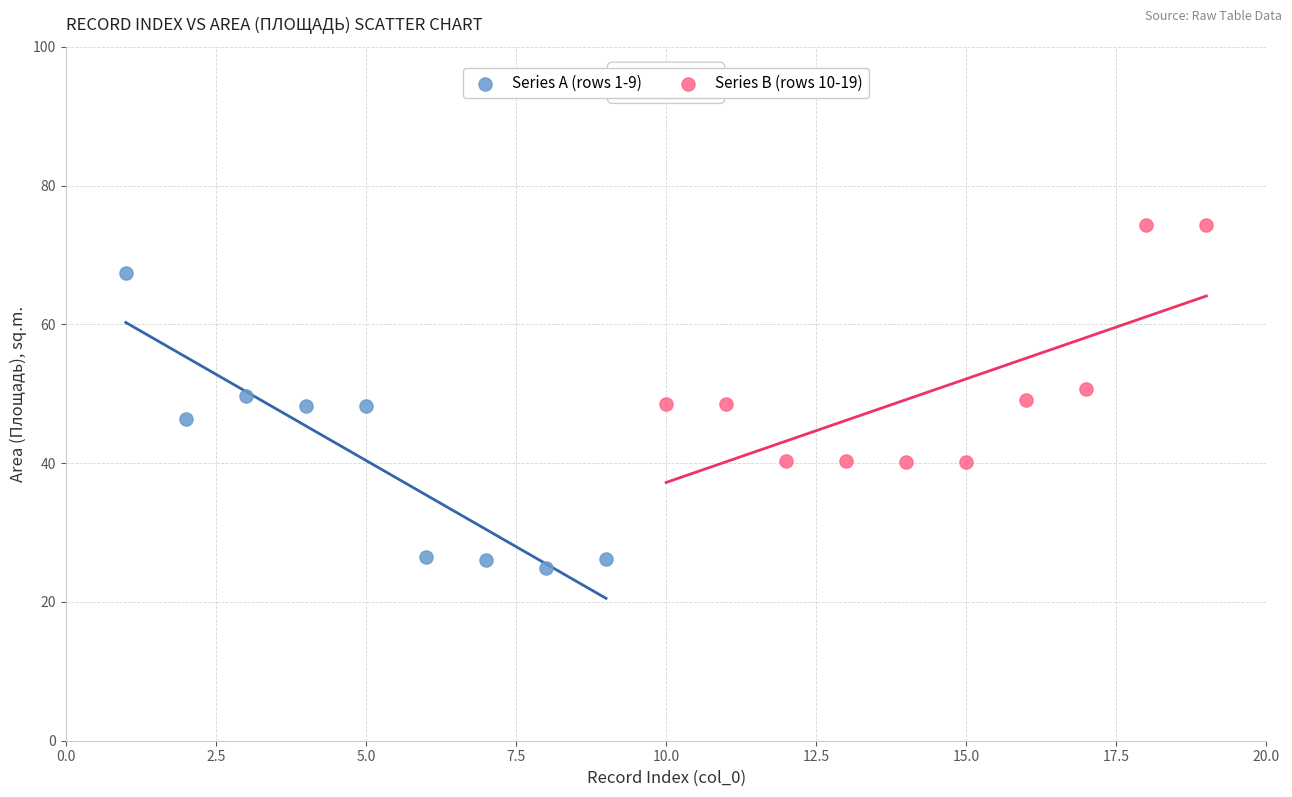

What are all the series names shown in the legend?

Series A (rows 1-9), Series B (rows 10-19)